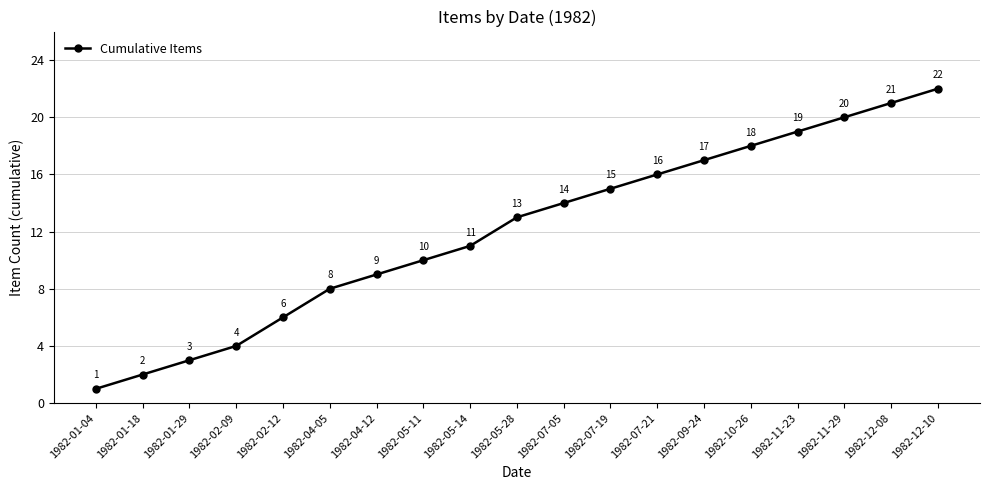

What is the value of the 17th point from the left?

20